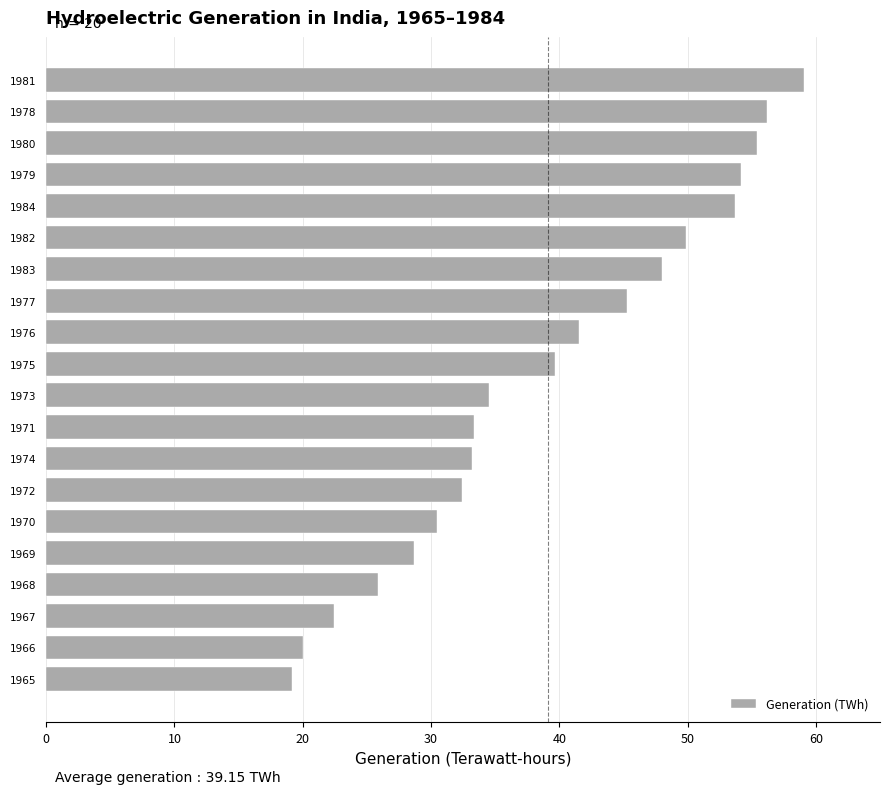

Where is the data nearest to the value 39?

1975